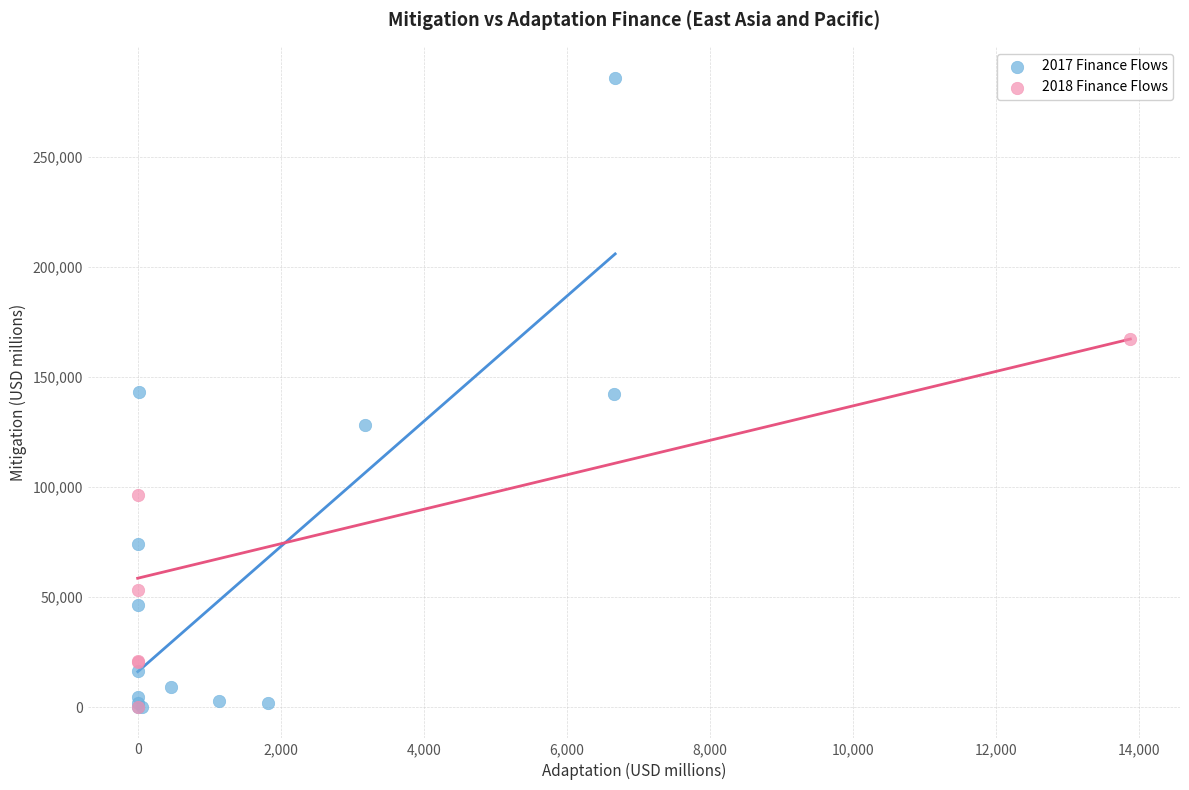

Which series reaches the maximum Y coordinate?

2017 Finance Flows